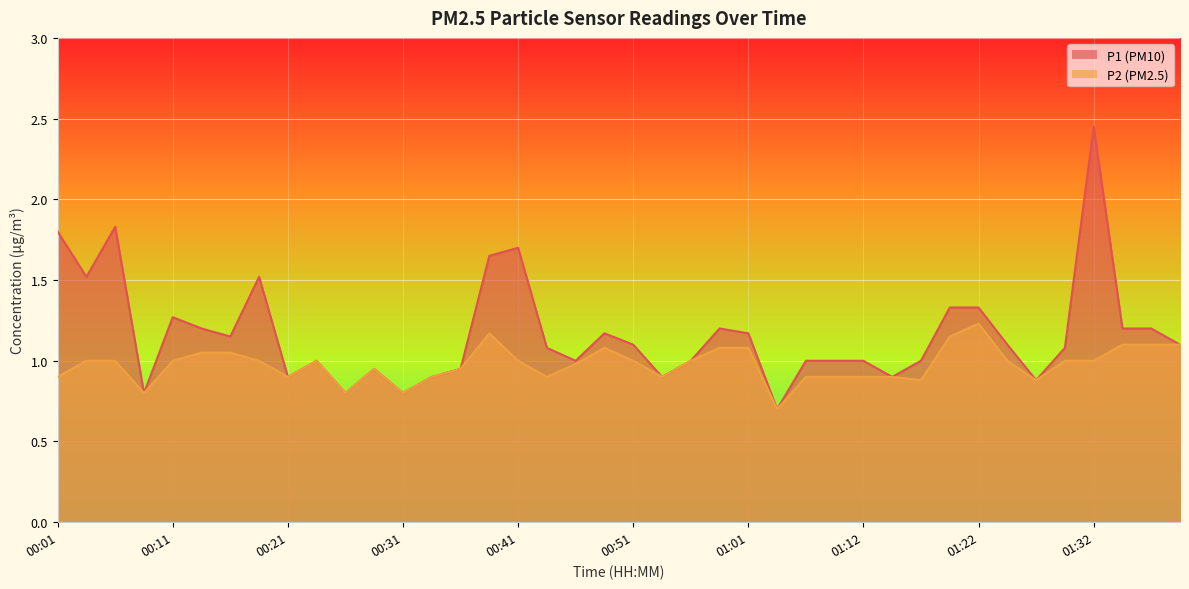

Does the chart display data point markers on the line(s)?

No